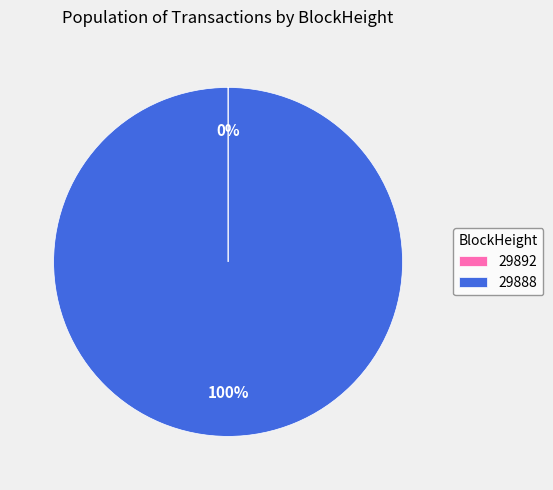

Is there any slice that represents more than half of the pie?

Yes